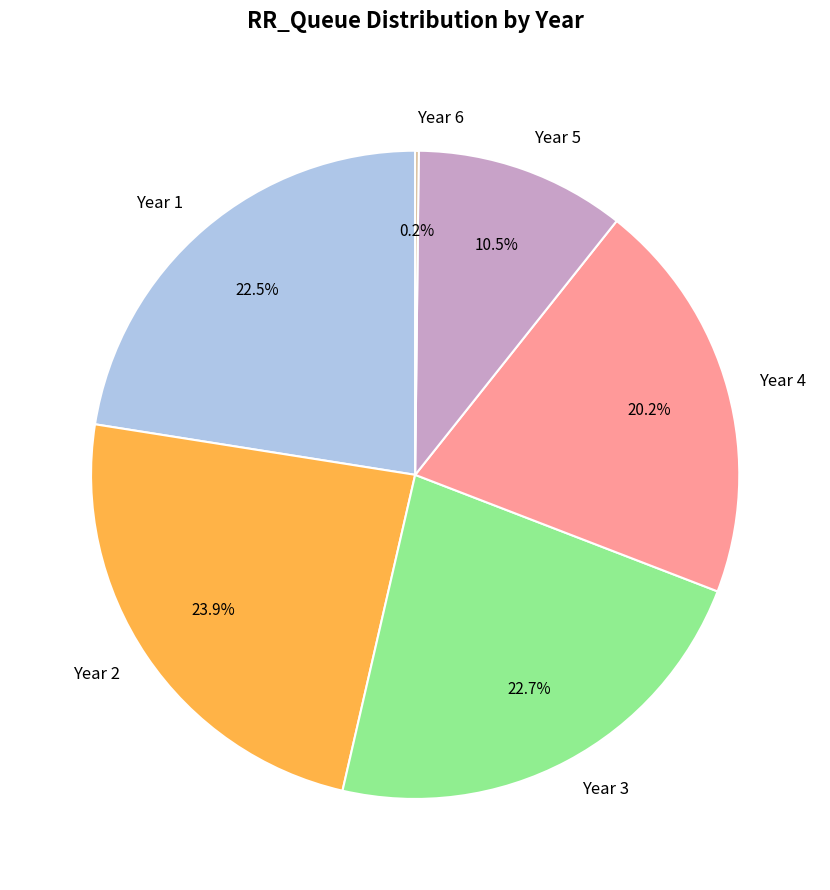

What is the total percentage of Year 1 and Year 2?

46.4%